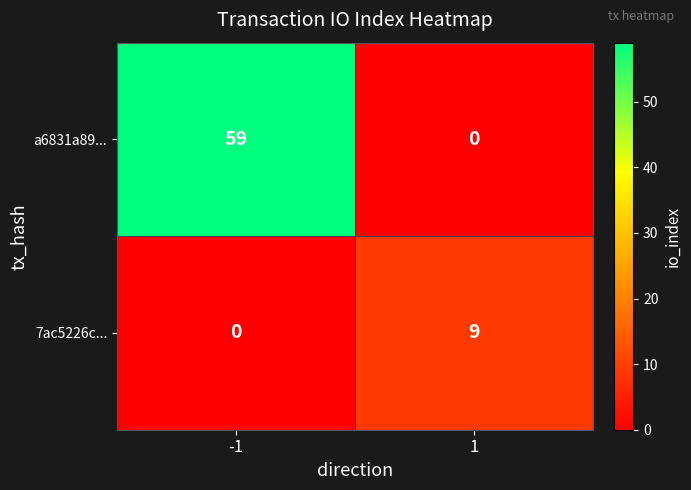

Which series has the largest range (max minus min)?

a6831a89...